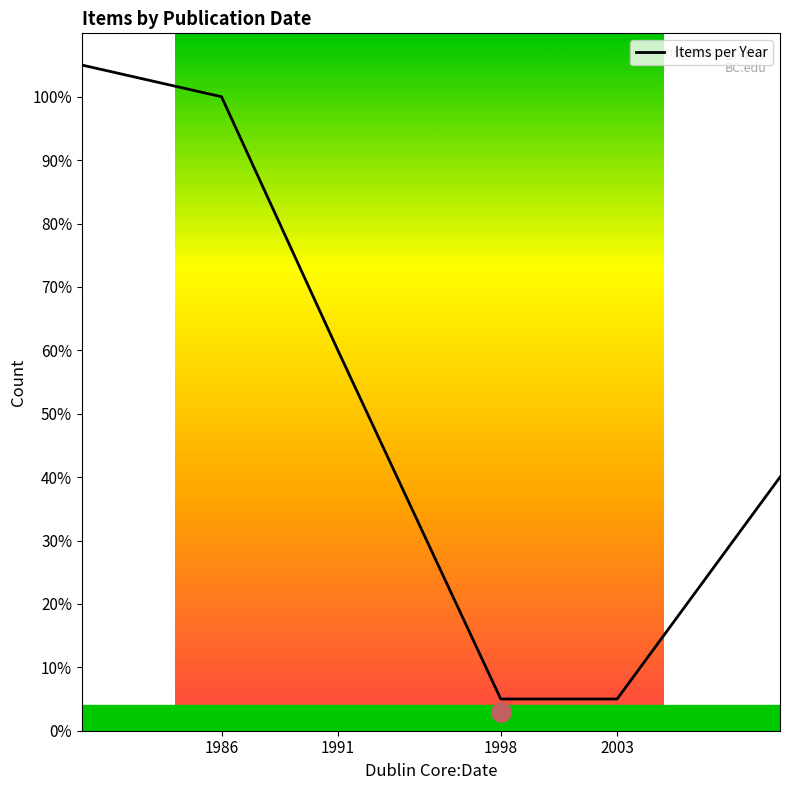

What is the label of the 5th point from the right?

1986